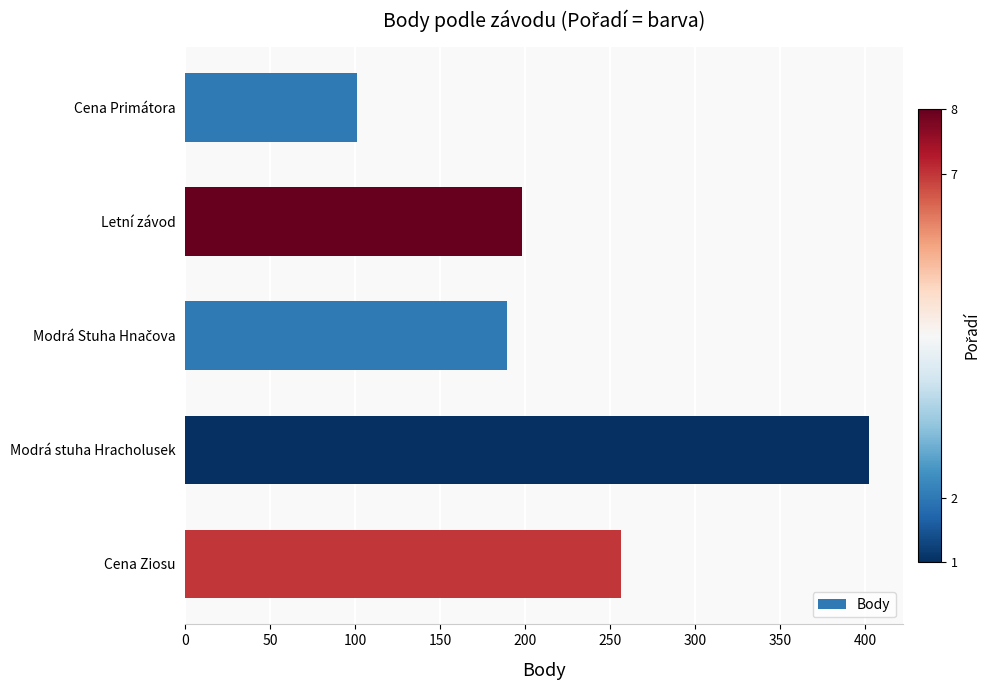

Are the bars grouped side by side (vs. stacked)?

No